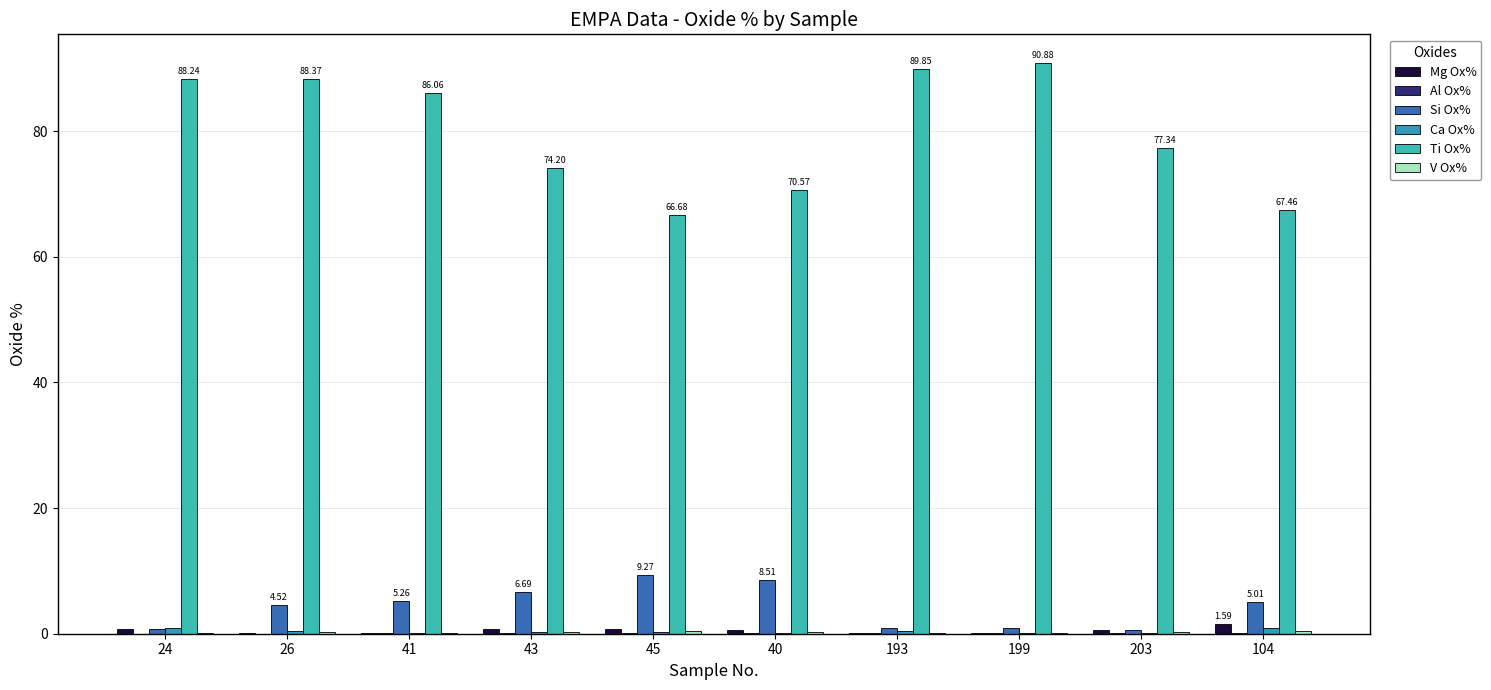

Which category has the highest value across all series?

199